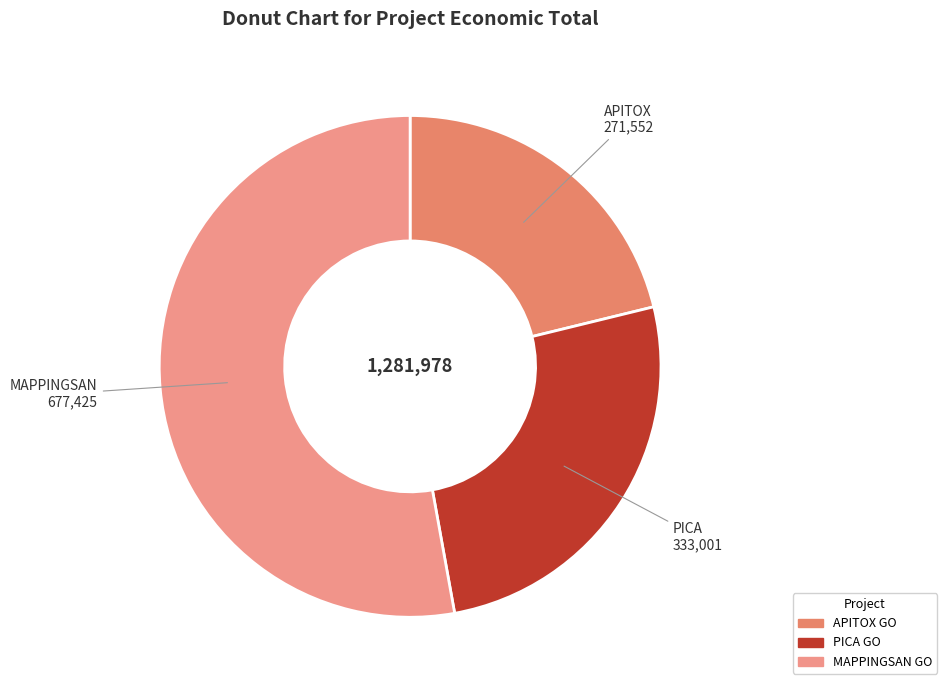

Which slice is the largest?

MAPPINGSAN Talde Operatiboa